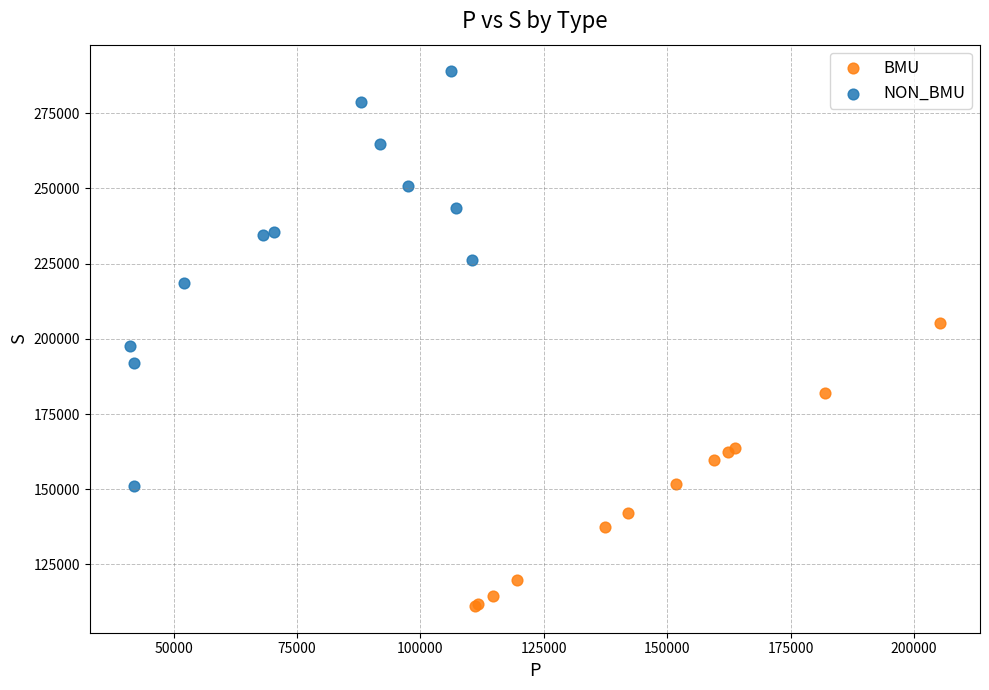

Which series reaches the maximum Y coordinate?

NON_BMU